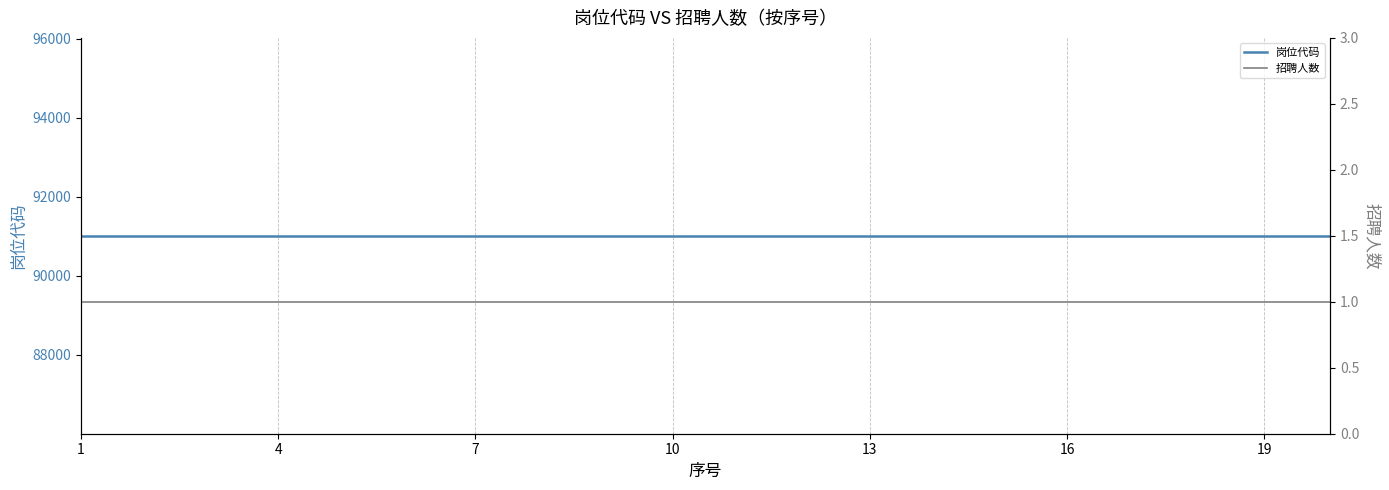

The value of 岗位代码 at 19 is 52007. True or false?

False